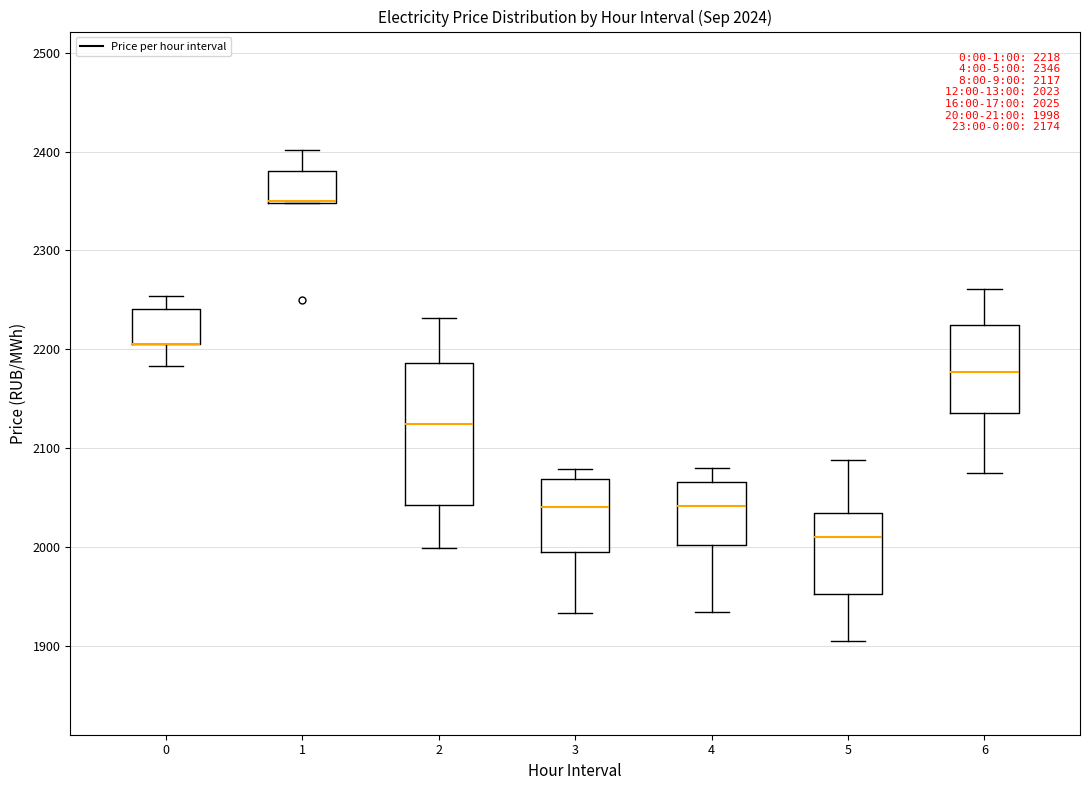

Which box is the tallest, from its lower edge to its upper edge?

2